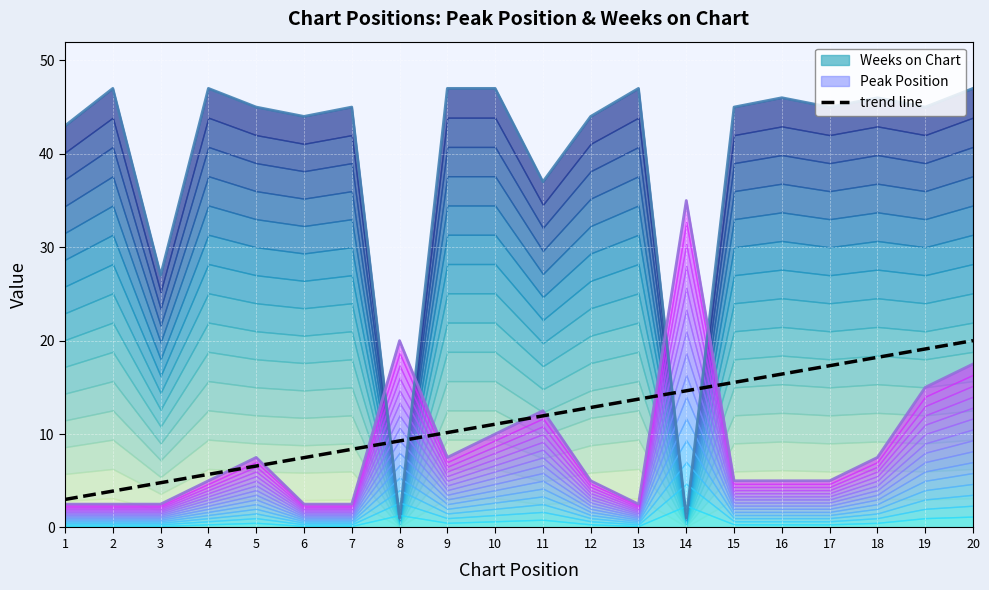

True or false: trend line has a value of 35.9 at 20.

False